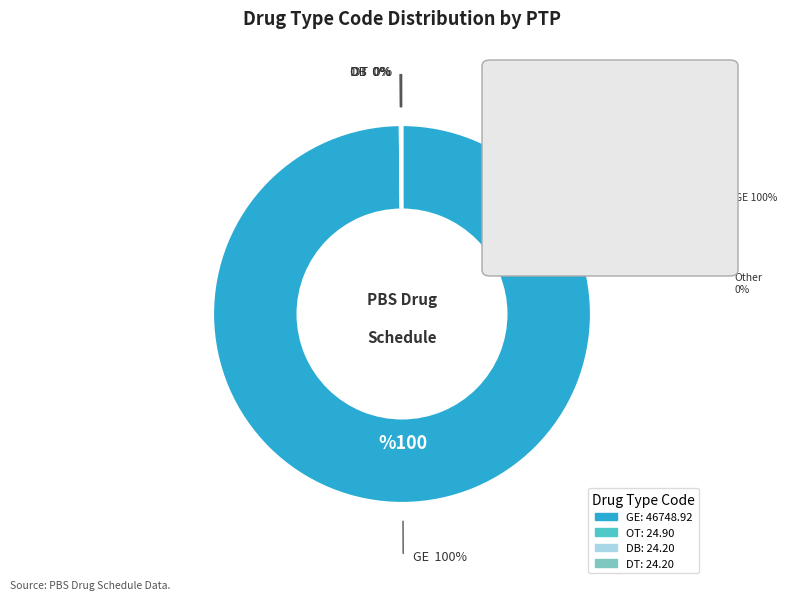

Do GE and DB together represent more than half of the pie?

Yes